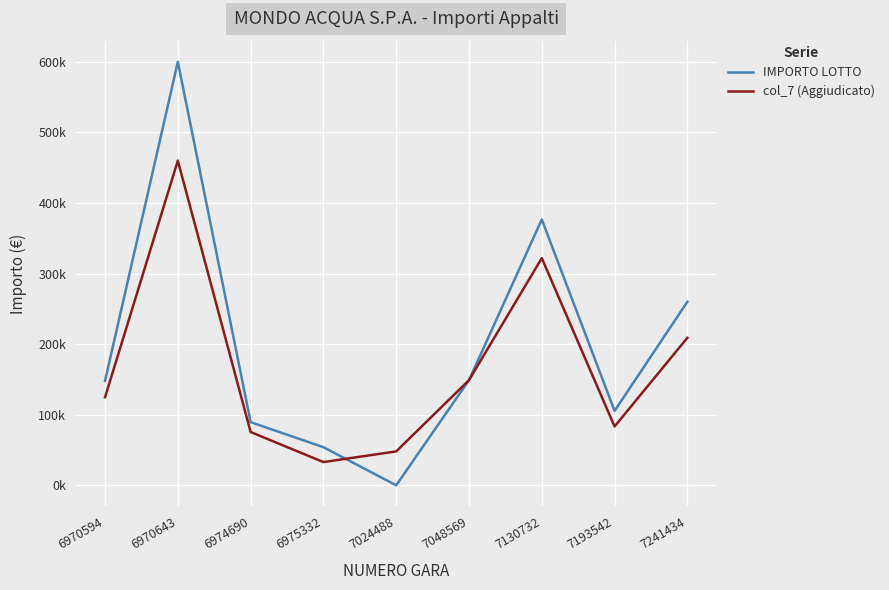

What is the highest value of the IMPORTO LOTTO series?

600000.0